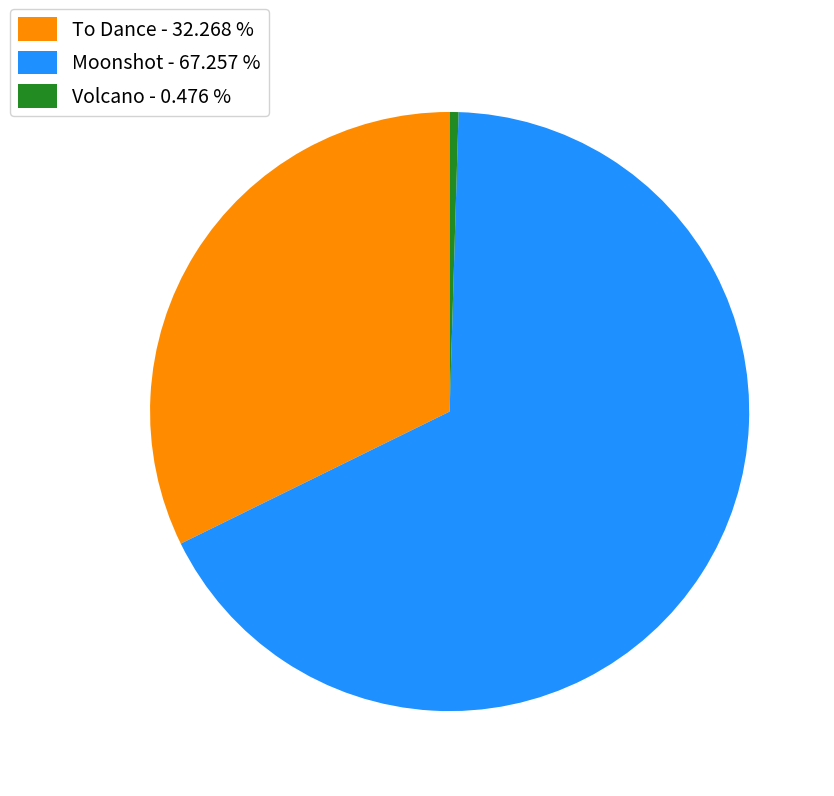

Rank the categories by value from highest to lowest.

Moonshot, To Dance, Volcano